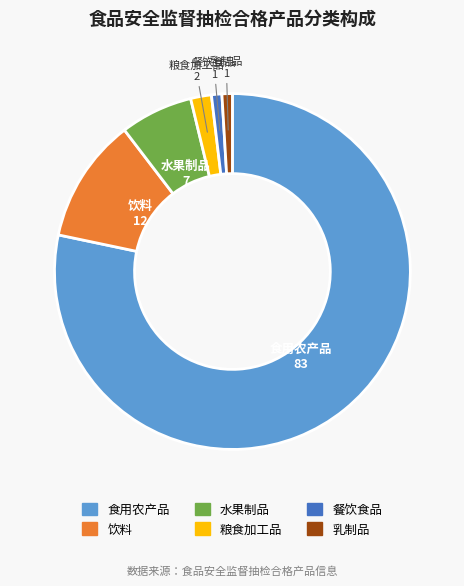

Approximately how many times larger is the value at 粮食加工品 compared to 饮料?

0.2